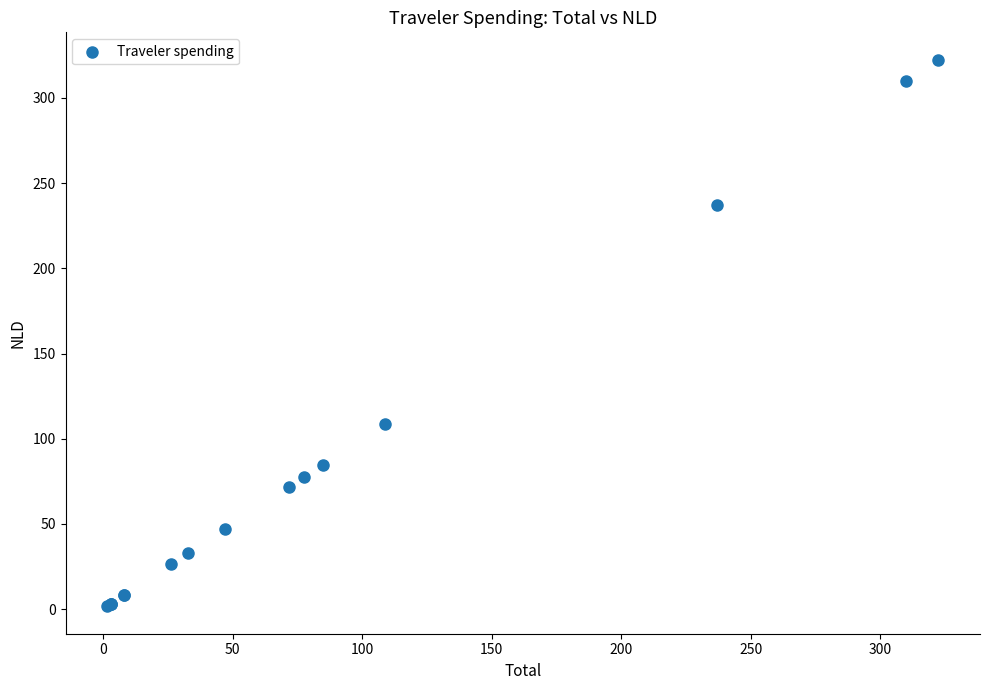

What Y value in the scatter plot is closest to 162?

108.7